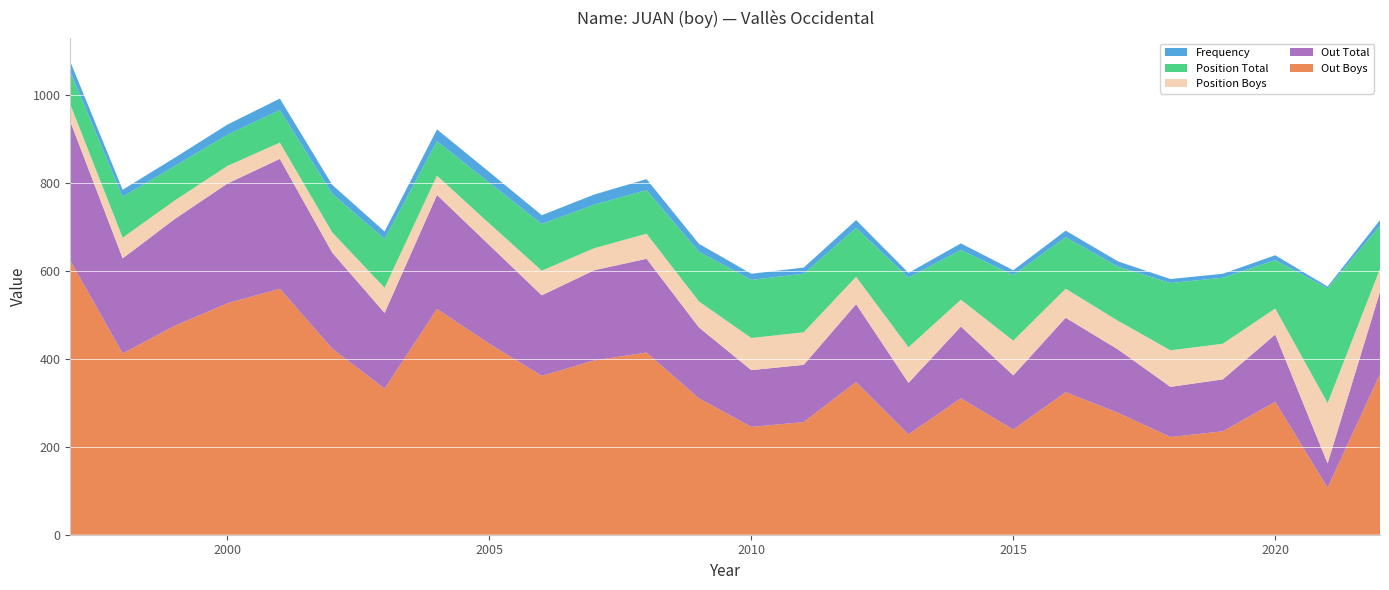

Reading right to left, list all the values displayed in this chart.

Frequency: 13	4	11	9	9	12	15	11	15	11	18	14	14	18	25	23	20	24	27	17	20	26	23	19	16	23
Position Total: 98	261	110	150	153	123	117	149	113	158	111	133	132	113	99	99	106	93	78	111	88	74	71	78	93	74
Position Boys: 52	137	59	81	83	65	66	79	61	81	62	74	73	59	57	50	56	49	44	57	46	37	40	42	47	39
Out Total: 187	55	153	118	114	144	169	123	163	117	177	130	129	161	213	205	183	224	259	172	218	295	272	243	216	316
Out Boys: 365	107	302	235	222	277	324	239	310	228	347	256	245	310	414	396	361	434	513	332	423	559	526	475	412	623